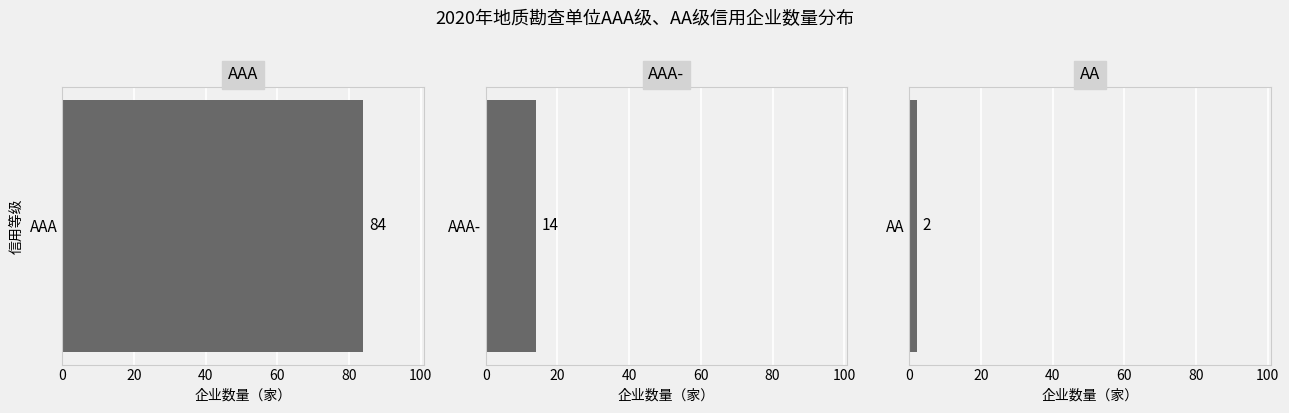

What is the change in value from AAA to AAA-?

-70